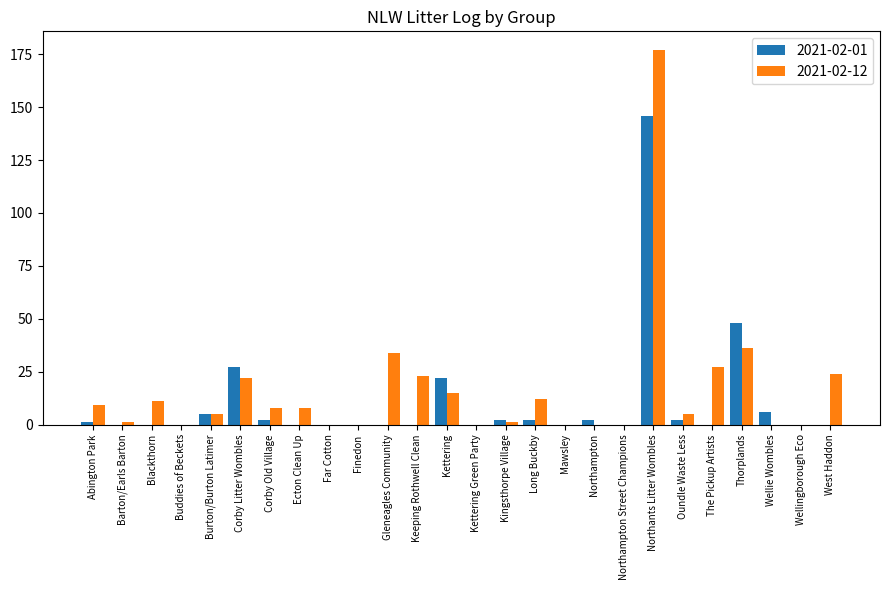

Which series changed the most between Corby Litter Wombles and Thorplands?

2021-02-01